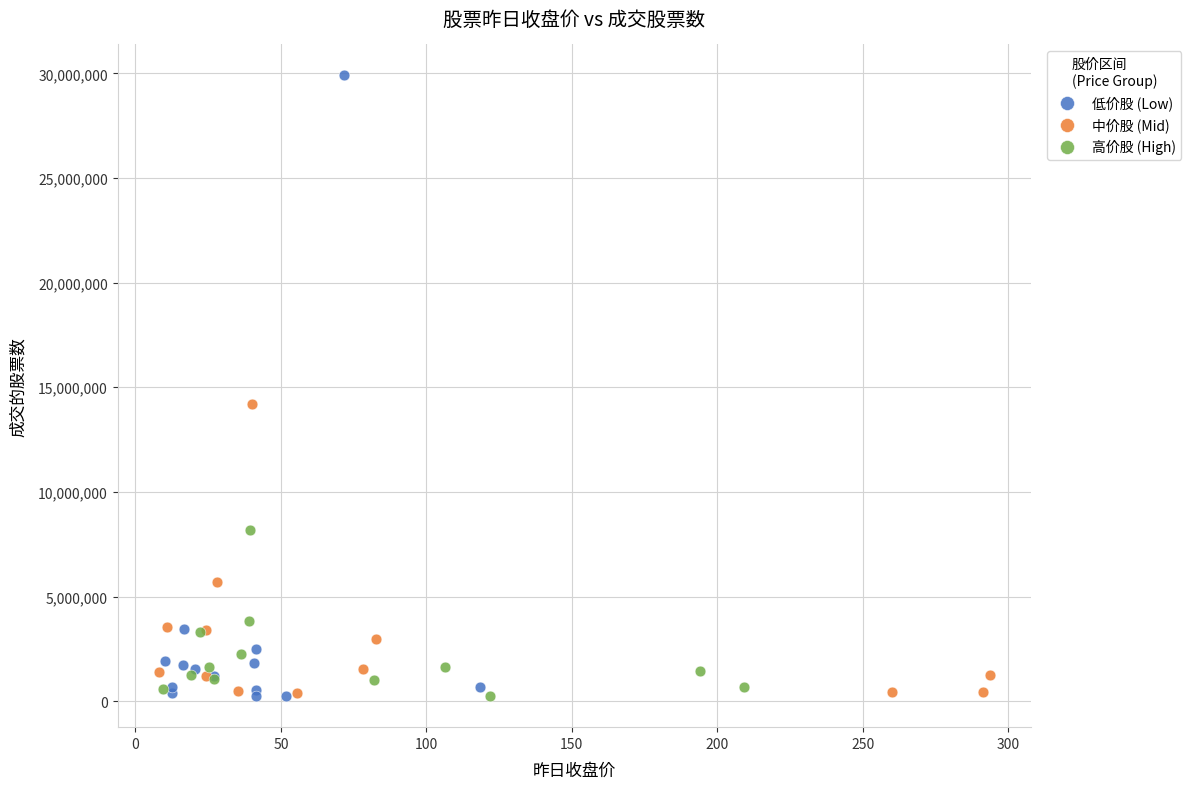

Which series contains the highest Y value?

低价股 (Low)